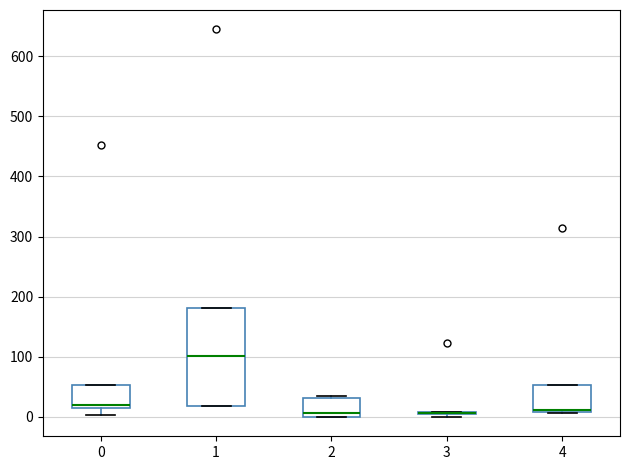

Where is the lower edge of the box at x = 4 on the y-axis? The values are not printed on the chart, so give them approximately, as read against the axis.

10